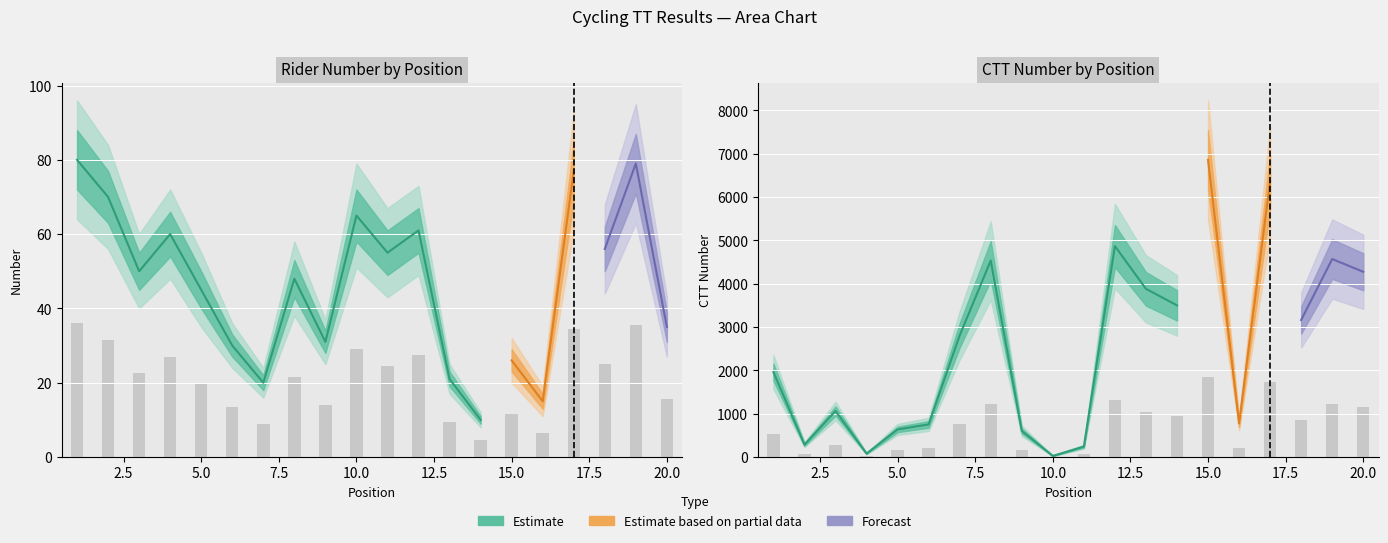

Count the number of categories in the chart.

20